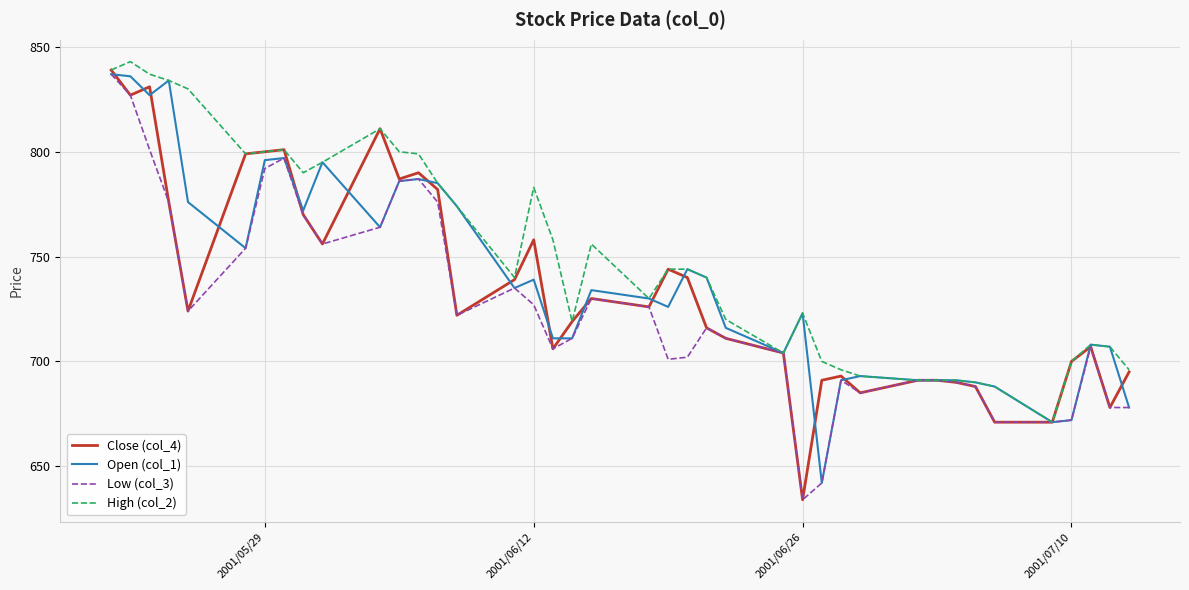

Which series has the largest total across all categories?

High (col_2)